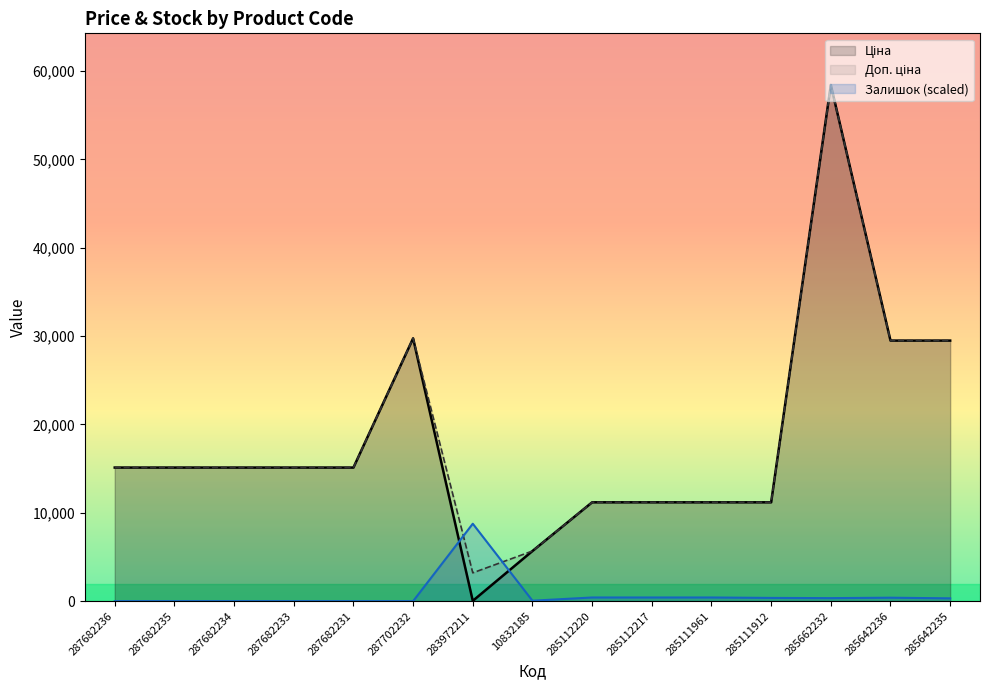

Count the number of categories in the chart.

15